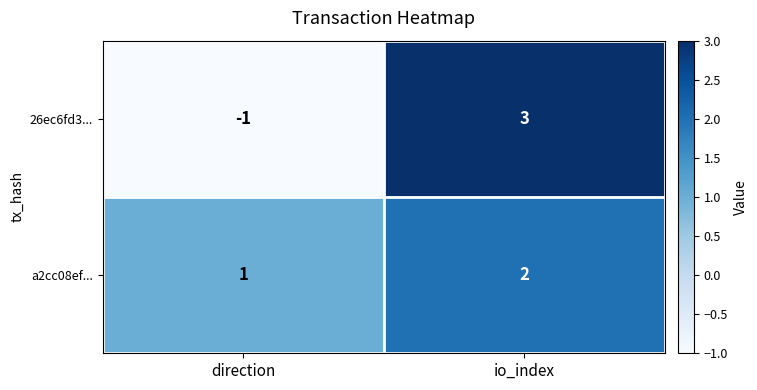

Reading left to right, extract all data points from this chart.

26ec6fd3...: -1	3
a2cc08ef...: 1	2